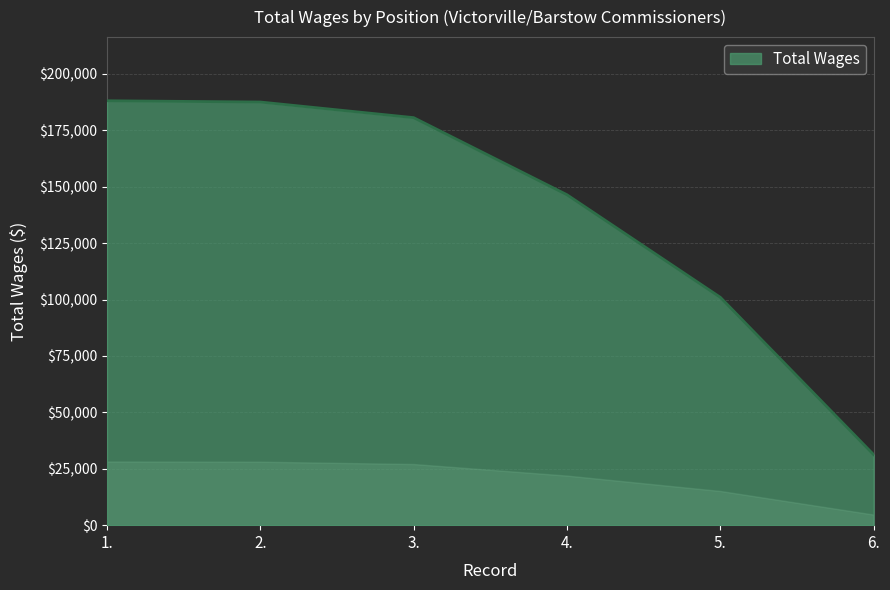

What value does the data have at 5., to the nearest 100?

101000